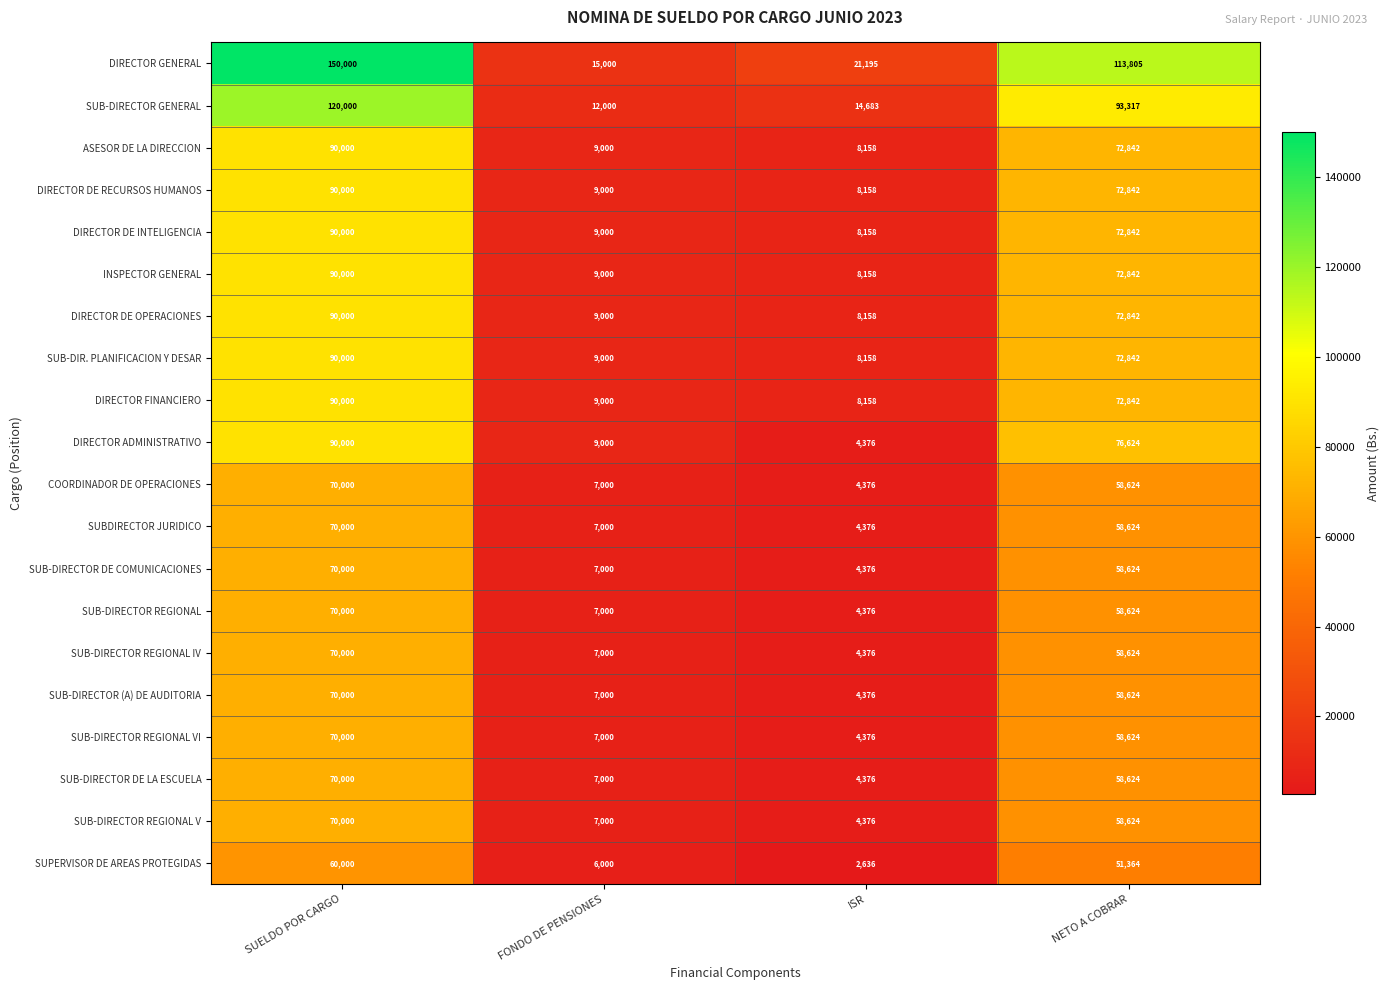

At which label is DIRECTOR FINANCIERO closest to 49079?

NETO A COBRAR